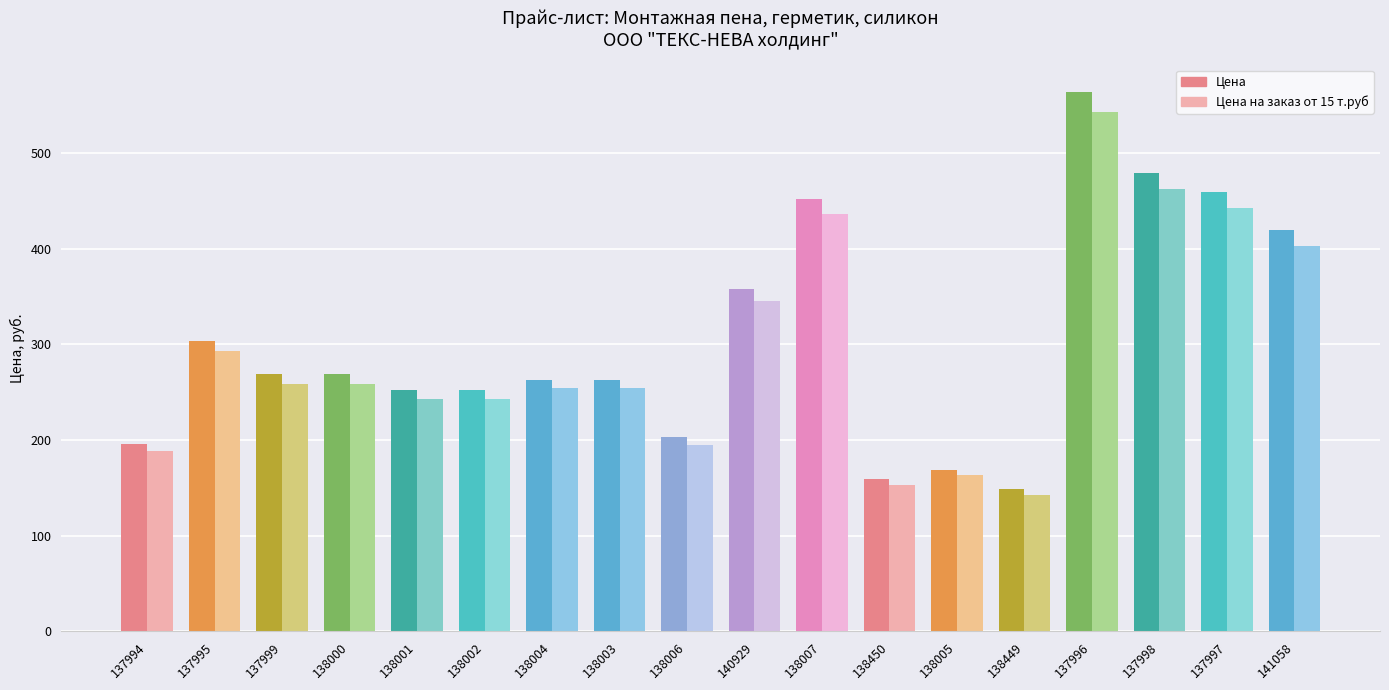

What are all the series names shown in the legend?

Цена, Цена на заказ от 15 т.руб